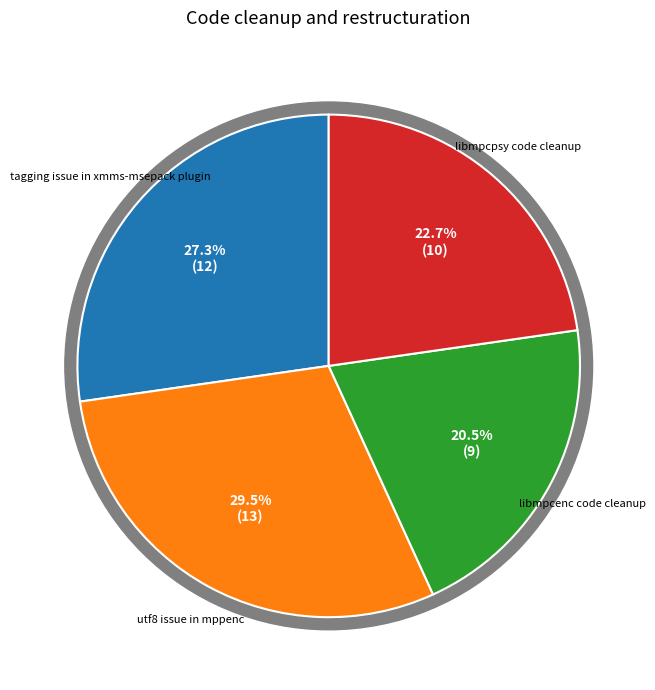

How many segments does this pie chart have?

4